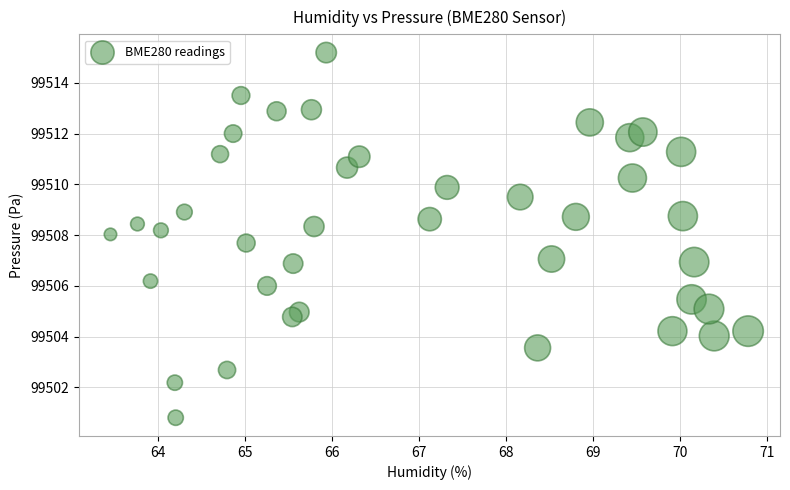

What is the range of Y values (max minus min)?

14.4